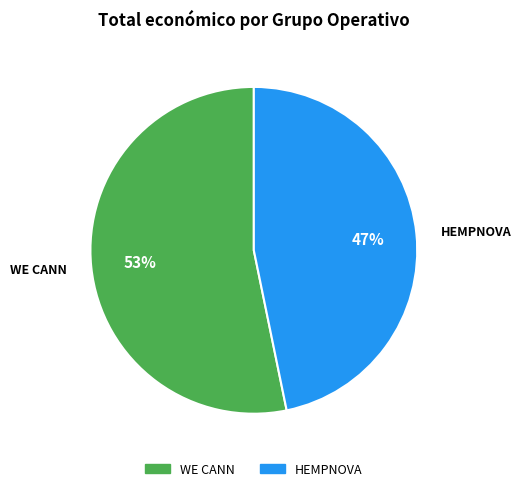

Rank the categories by value from lowest to highest.

HEMPNOVA, WE CANN